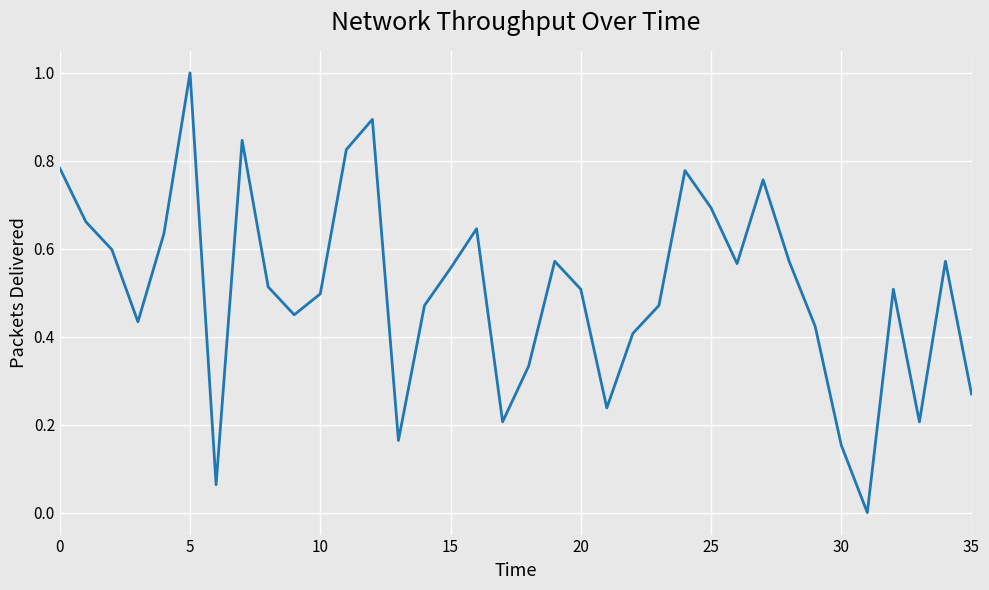

What is the maximum value shown in the chart?

1.0